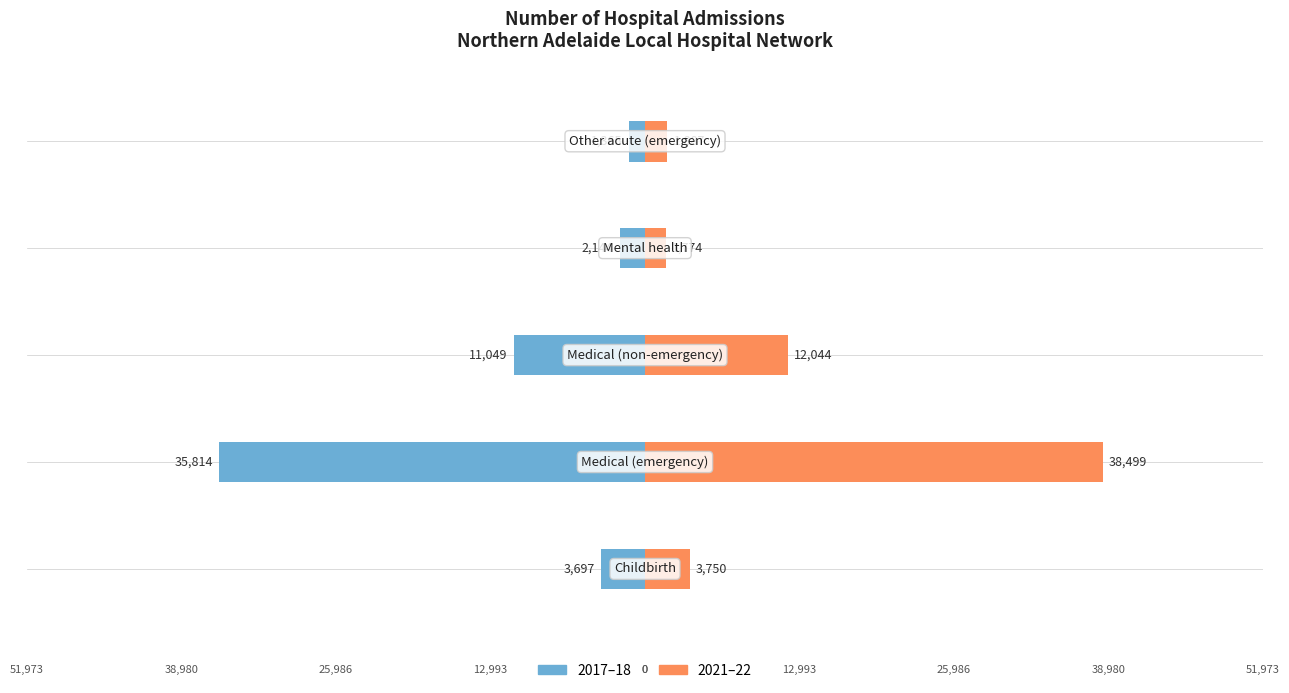

How many data points in 2021–22 are above 3750?

2